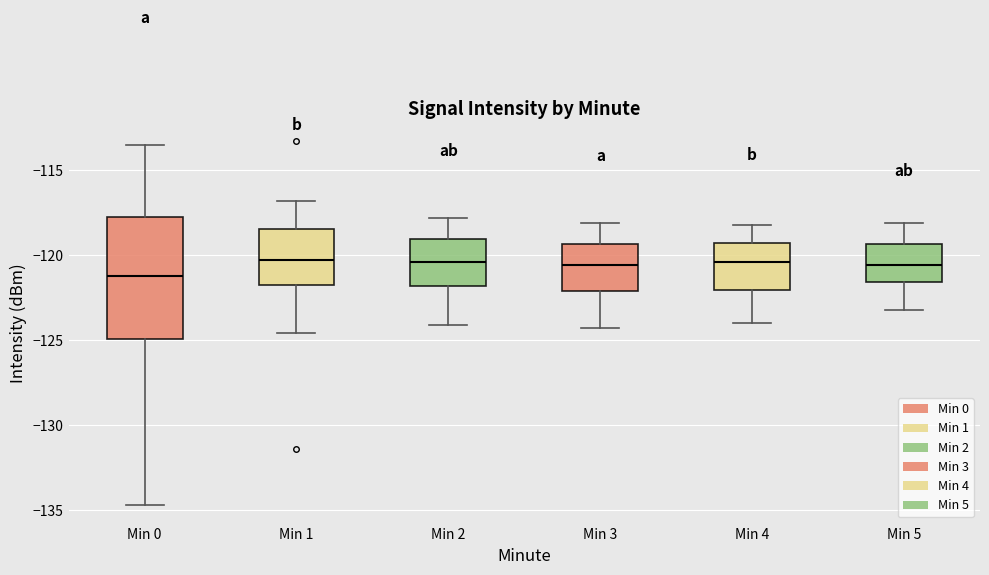

Where does the median line of the box for Min 1 sit on the y-axis? The values are not printed on the chart, so give them approximately, as read against the axis.

-120.5